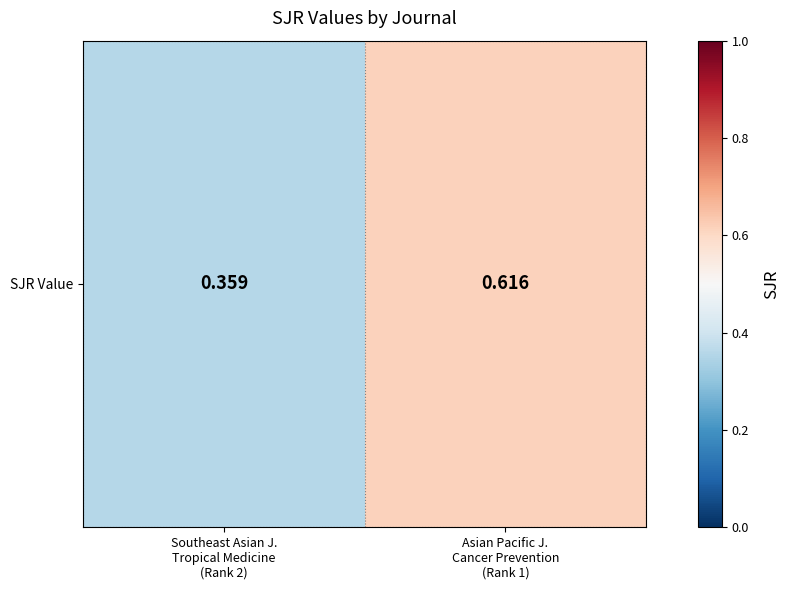

Rank the categories by value from lowest to highest.

Southeast Asian J.
Tropical Medicine
(Rank 2), Asian Pacific J.
Cancer Prevention
(Rank 1)